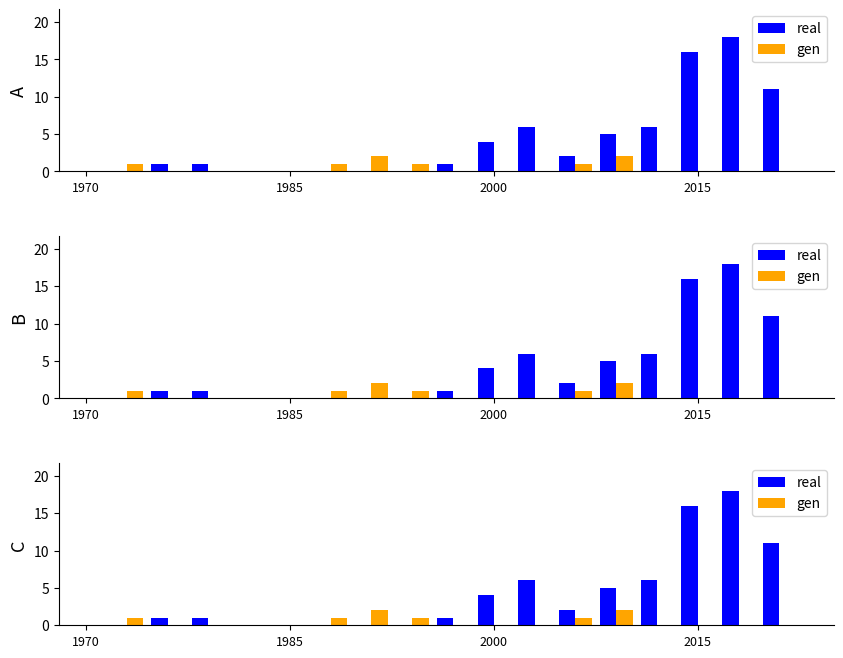

Is the value of gen at 1970 greater than the value of real at 4?

No